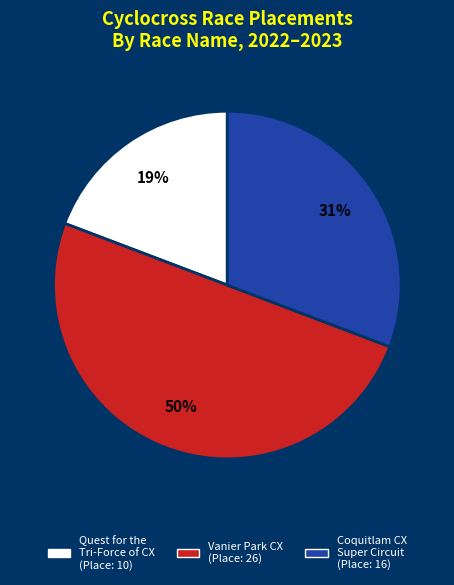

To the nearest percent, what is the average slice percentage?

33%